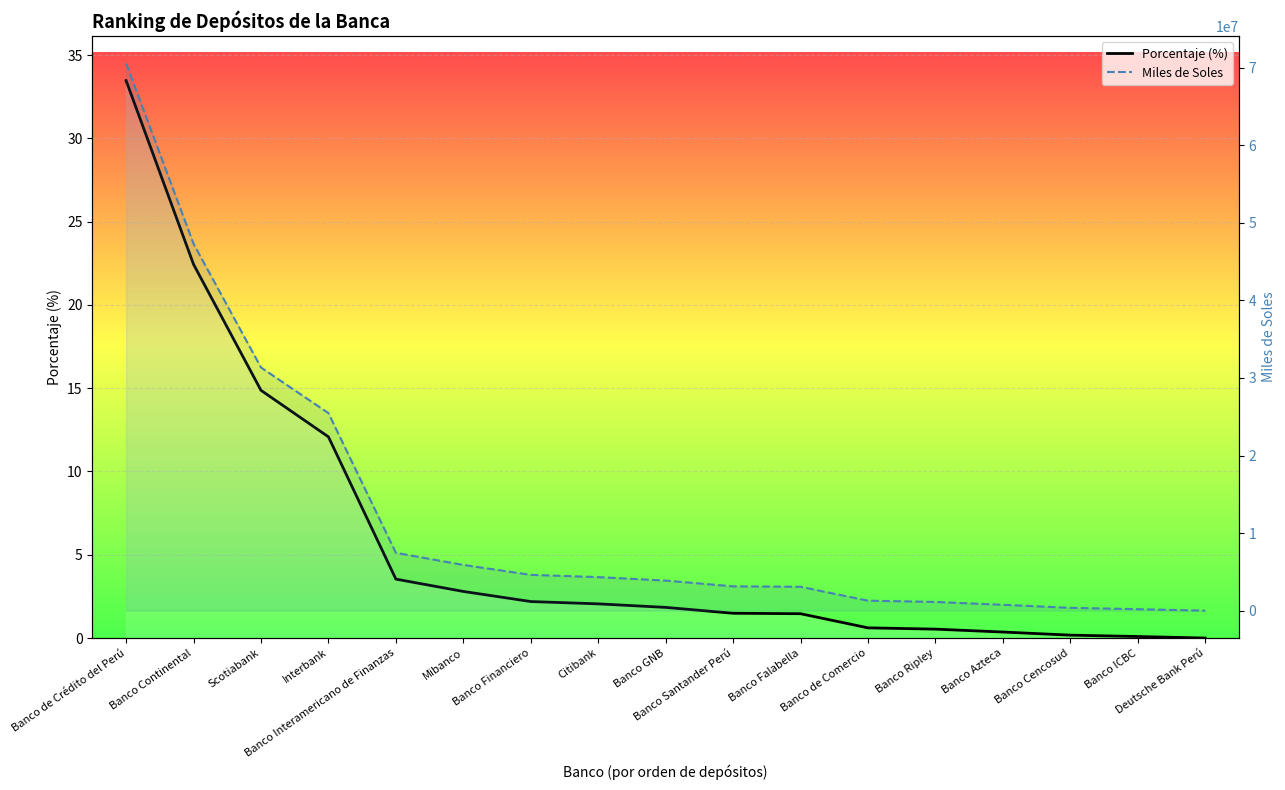

What is the total value across all series at Banco Interamericano de Finanzas?

7457204.1